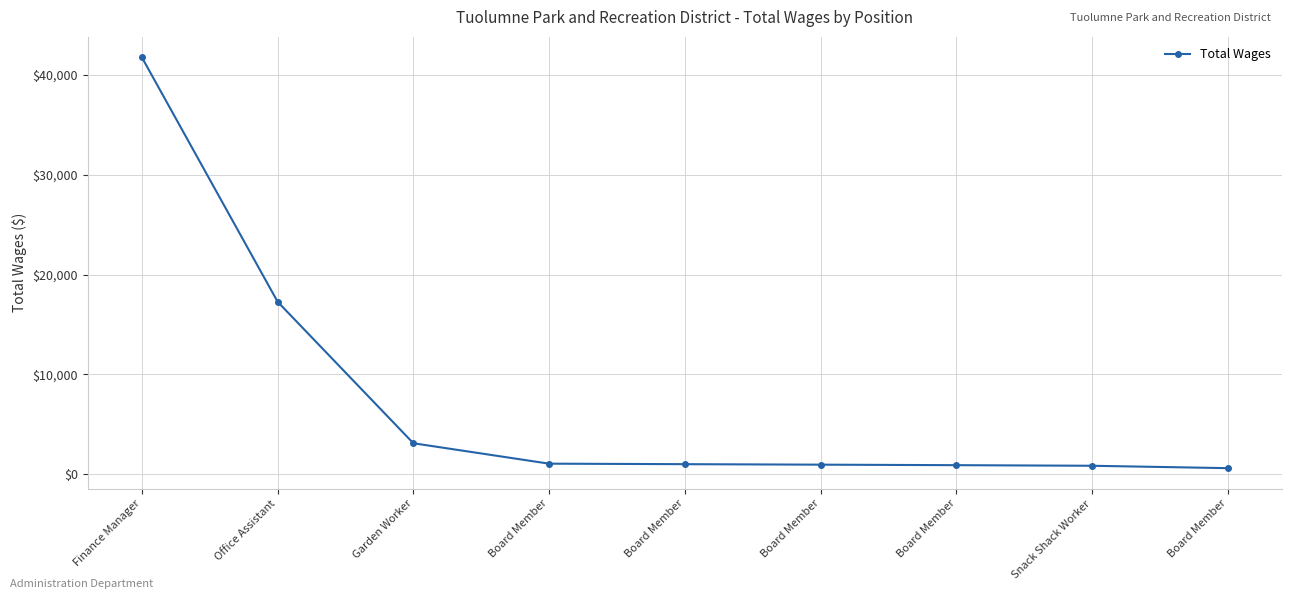

List the labels in order of value, smallest first.

Board Member, Snack Shack Worker, Board Member, Board Member, Board Member, Board Member, Garden Worker, Office Assistant, Finance Manager